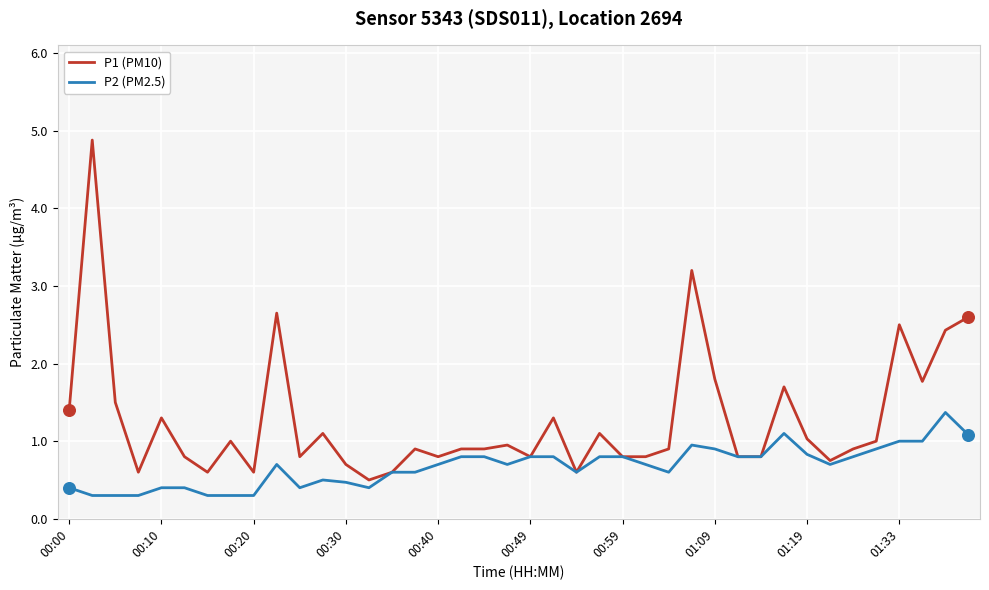

What are all the series names shown in the legend?

P1 (PM10), P2 (PM2.5)